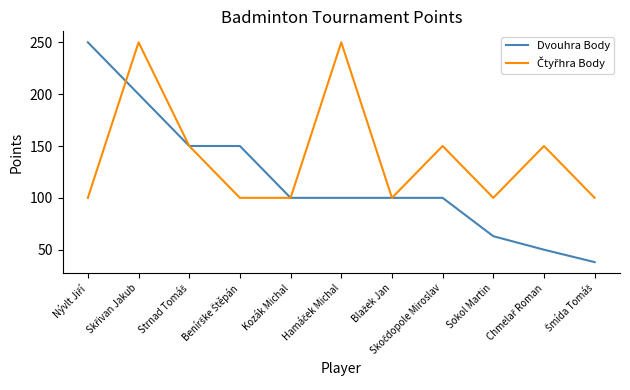

How many series are shown in this chart?

2